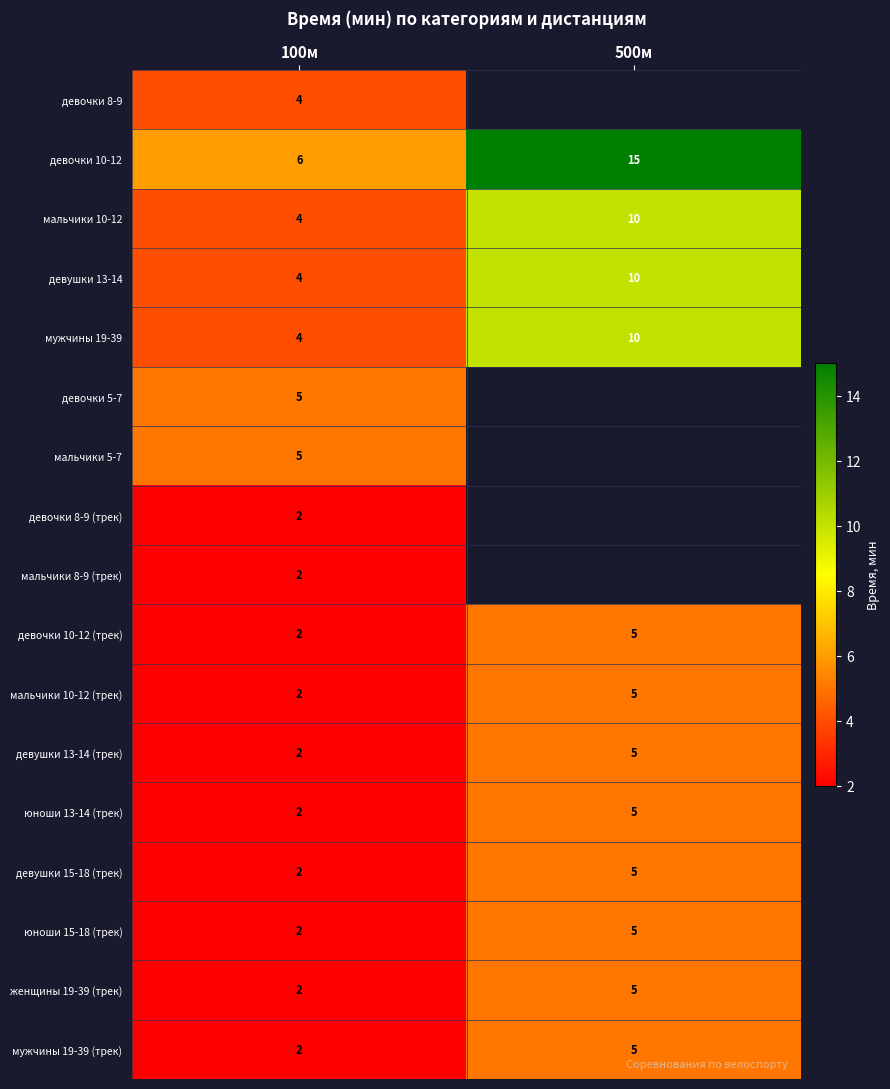

What is the smallest value displayed?

2.0